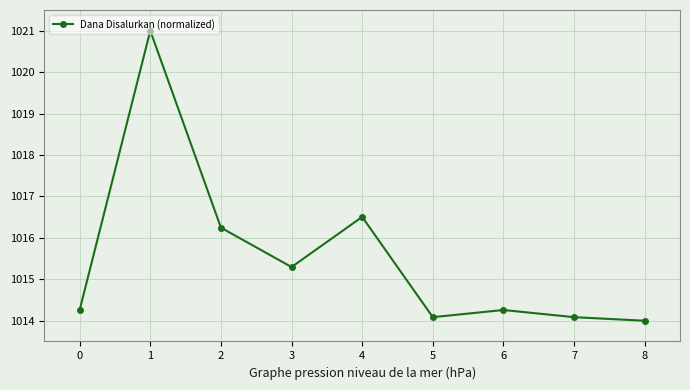

What is the maximum value shown in the chart?

1021.0